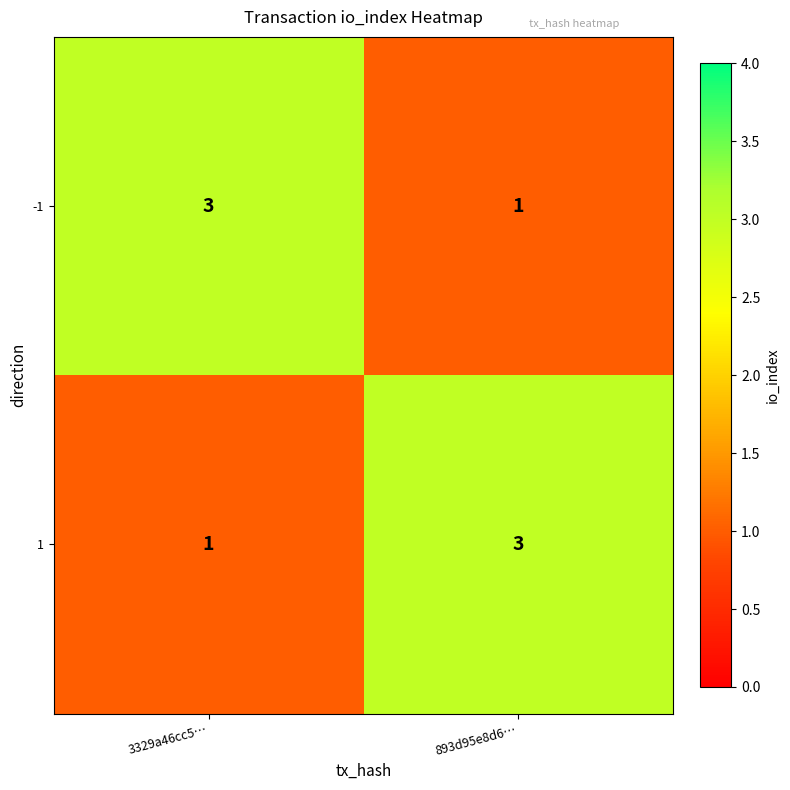

Reading left to right, transcribe all the data shown in this chart.

-1: 3329a46cc5…=3	893d95e8d6…=1
1: 3329a46cc5…=1	893d95e8d6…=3